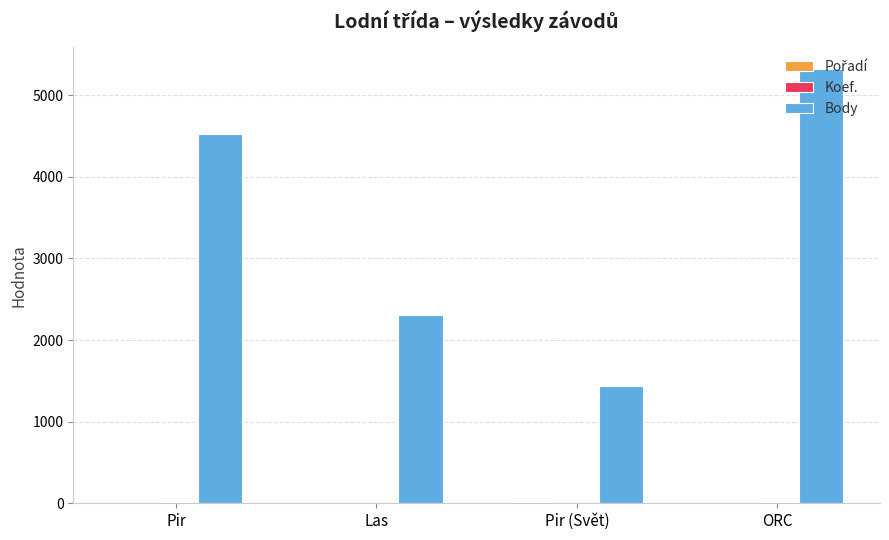

The Body series shows 4526 at Pir. True or false?

True